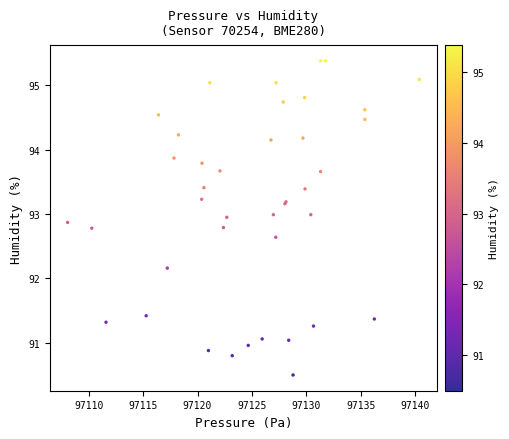

What Y value in the scatter plot is closest to 92?

92.2